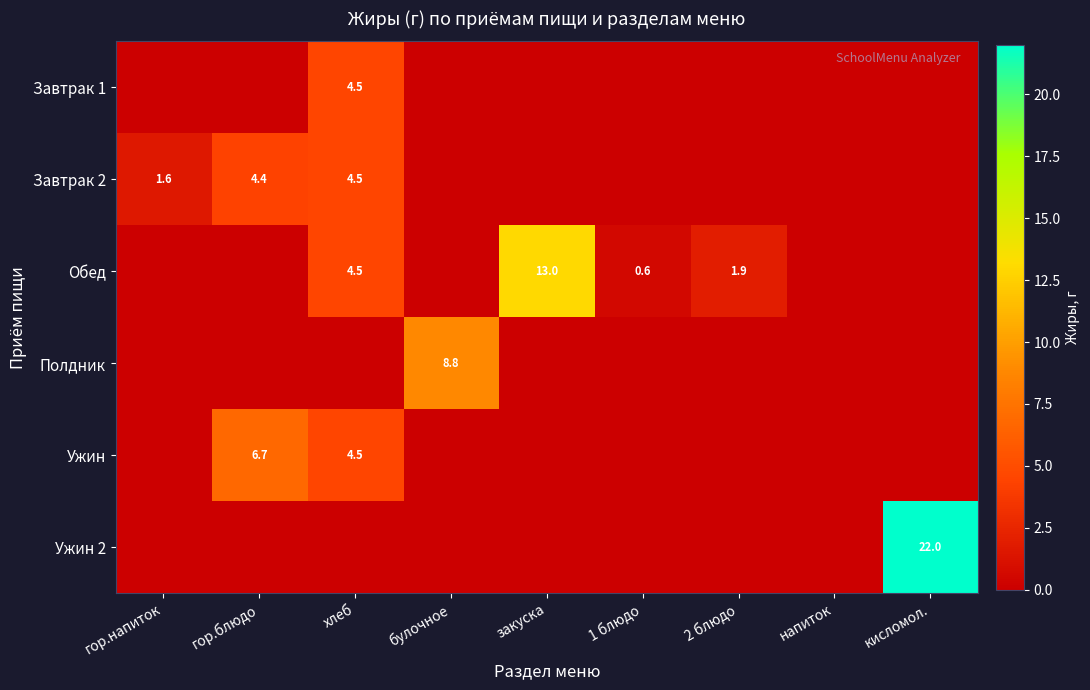

The value of Обед at 2 блюдо is 2.5. True or false?

False